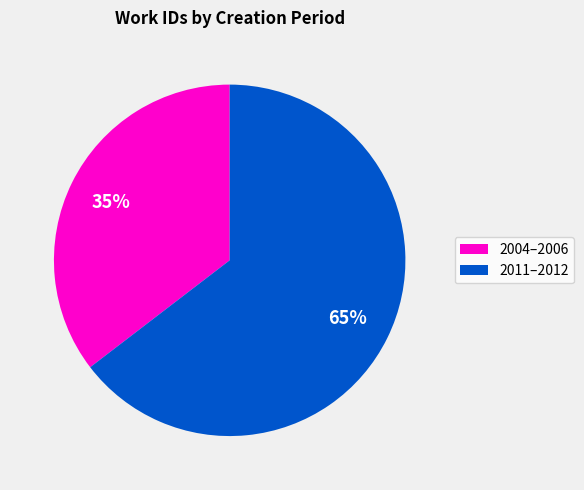

To the nearest percent, what is the average slice percentage?

50%